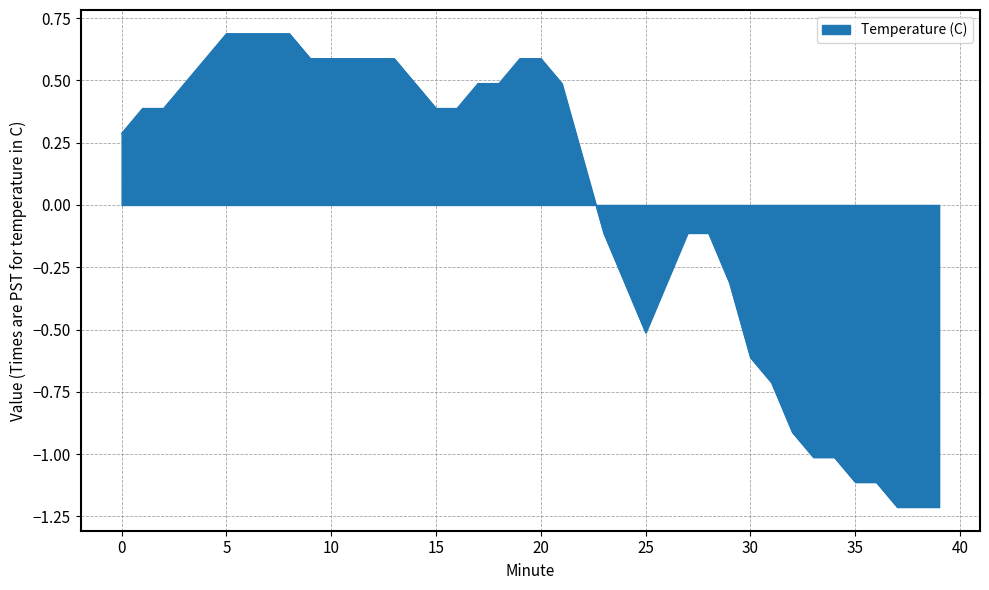

What is the difference between the maximum and minimum values?

1.9